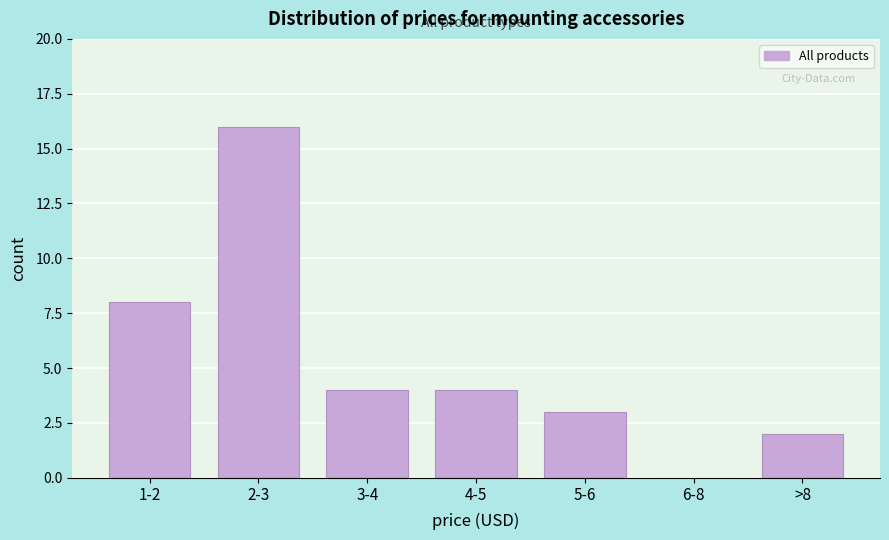

Reading right to left, list all the values displayed in this chart.

>8=2	6-8=0	5-6=3	4-5=4	3-4=4	2-3=16	1-2=8